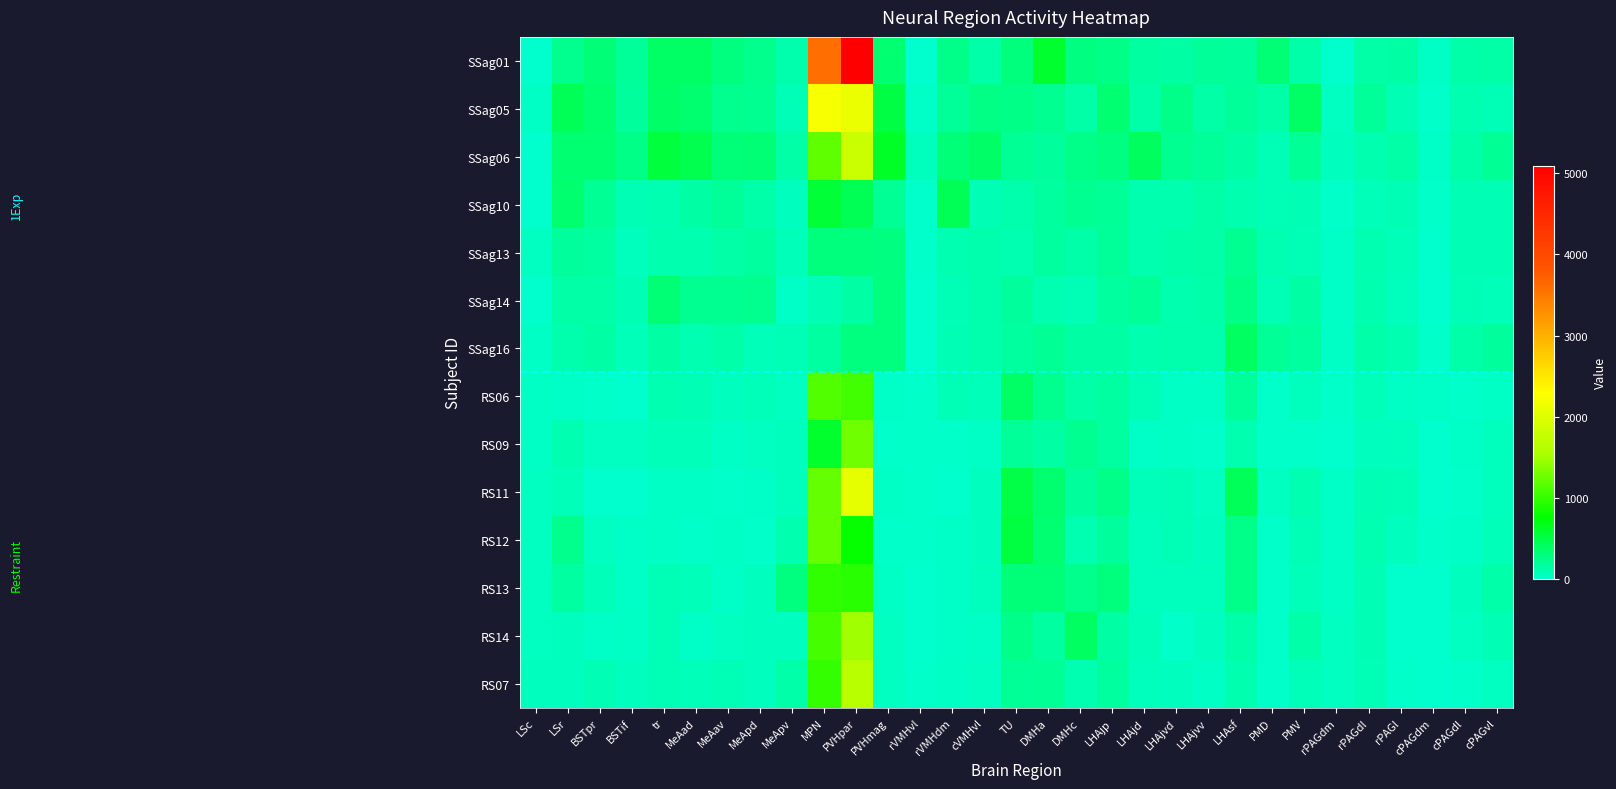

What is the total value across all series at PMV?

1790.3